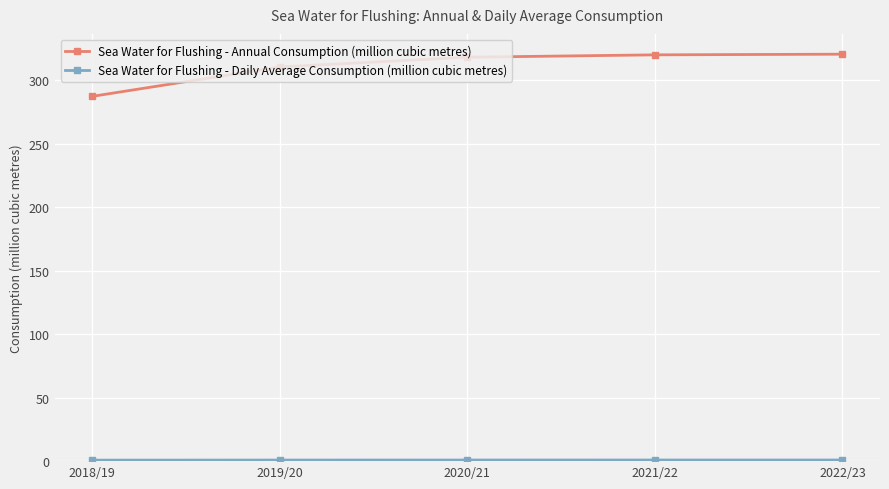

Is it true that Sea Water for Flushing - Annual Consumption (million cubic metres) equals 317.9 at 2020/21?

True